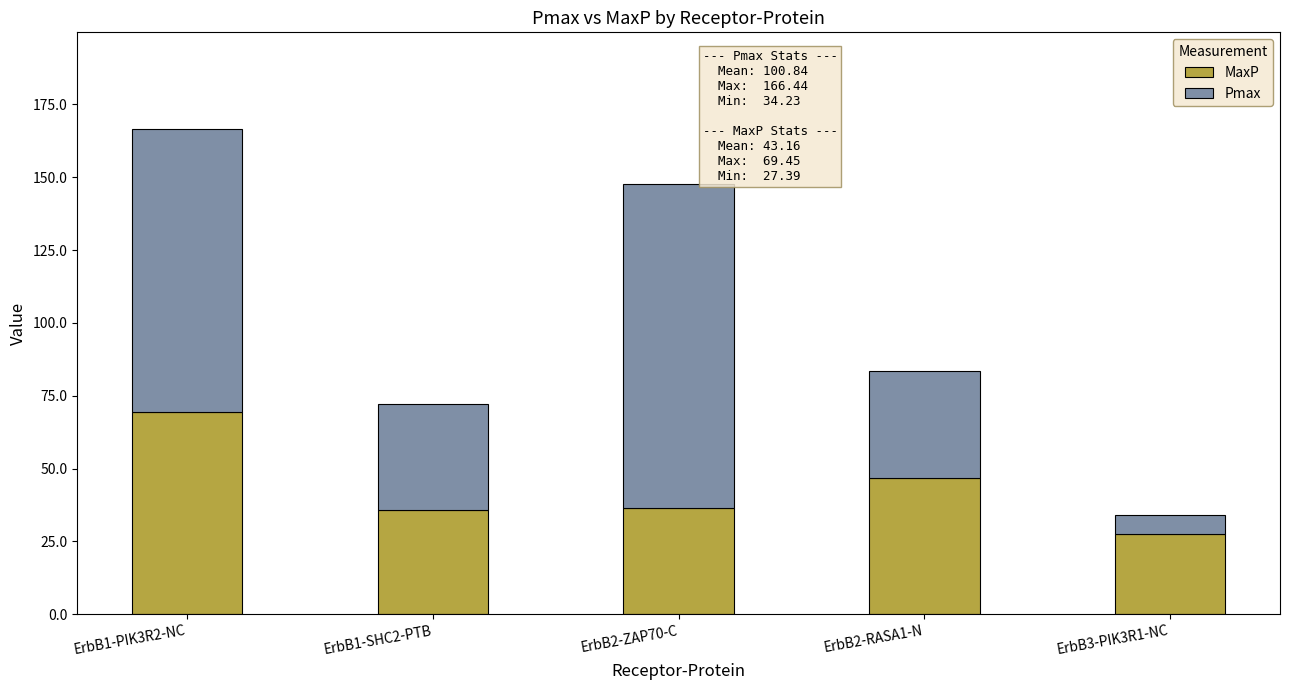

What value does the MaxP series have at ErbB2-RASA1-N?

46.8